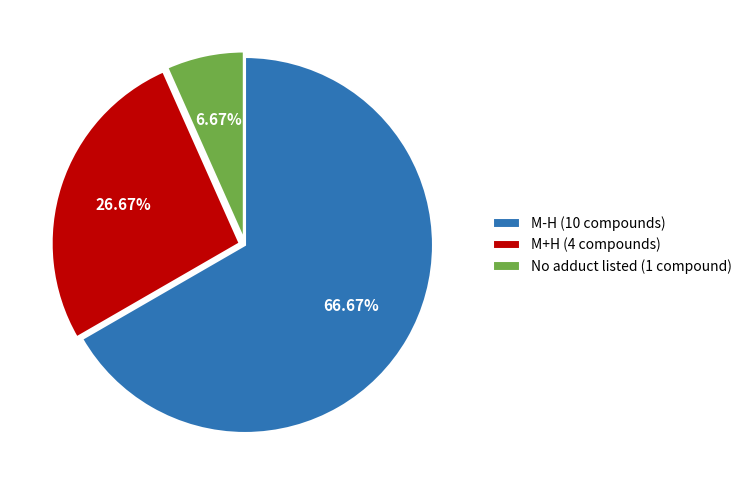

Rank the categories by value from highest to lowest.

M-H (10 compounds), M+H (4 compounds), No adduct listed (1 compound)